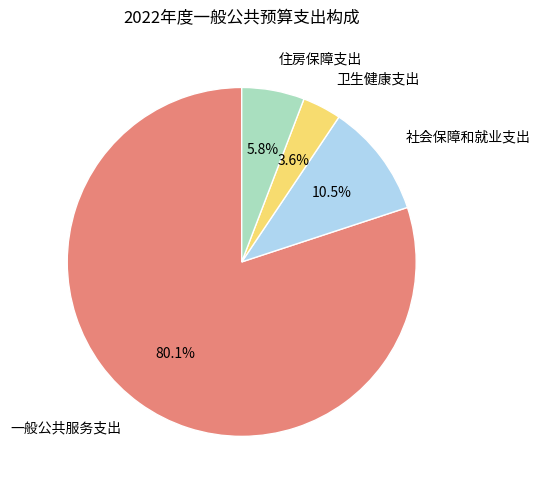

How many slices are in this pie chart?

4